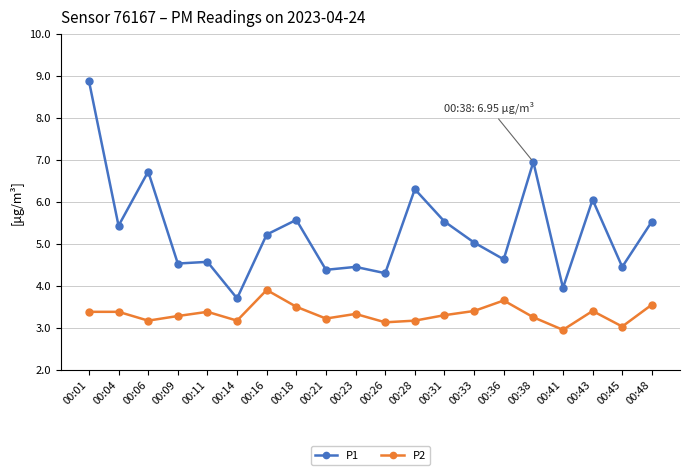

The value of P2 at 00:28 is 1.7. True or false?

False